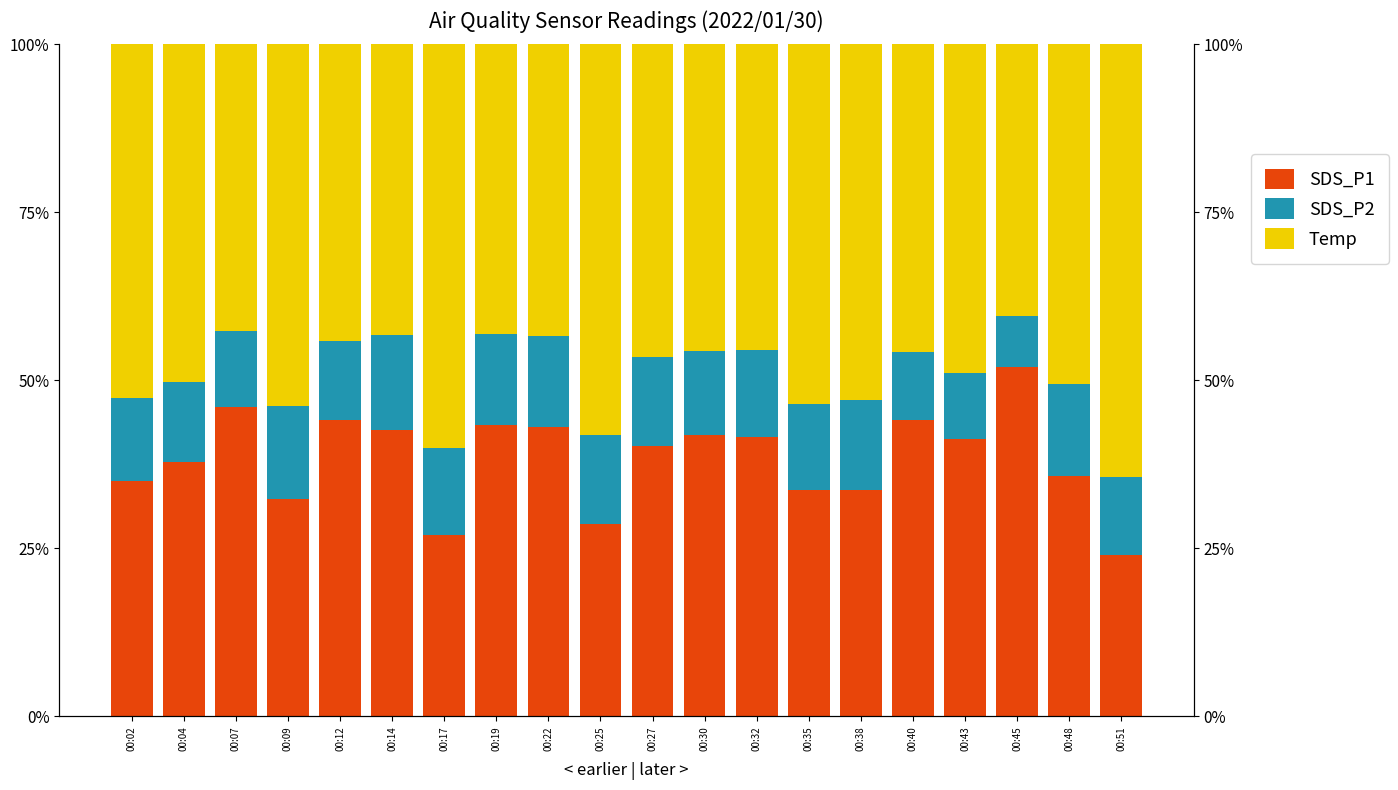

At which label does Temp first exceed 48?

00:02